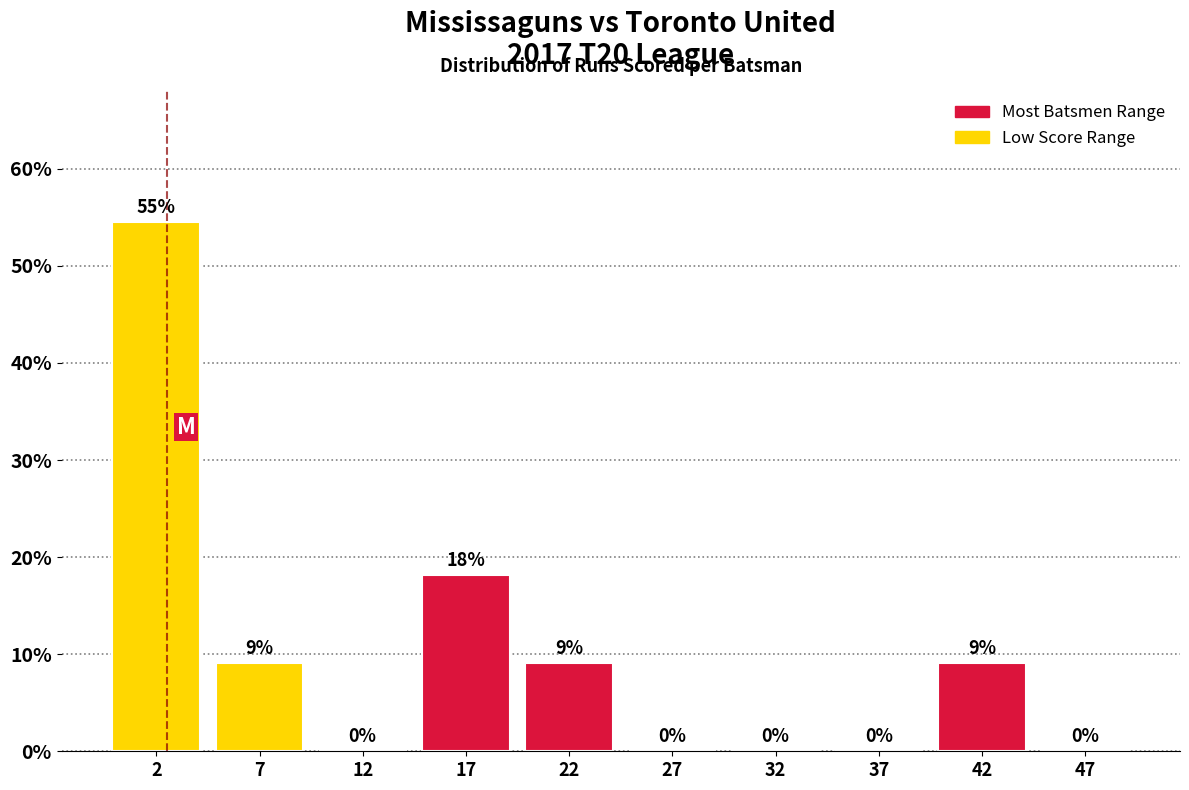

Which range on the x-axis has the tallest bar?

0 to 5